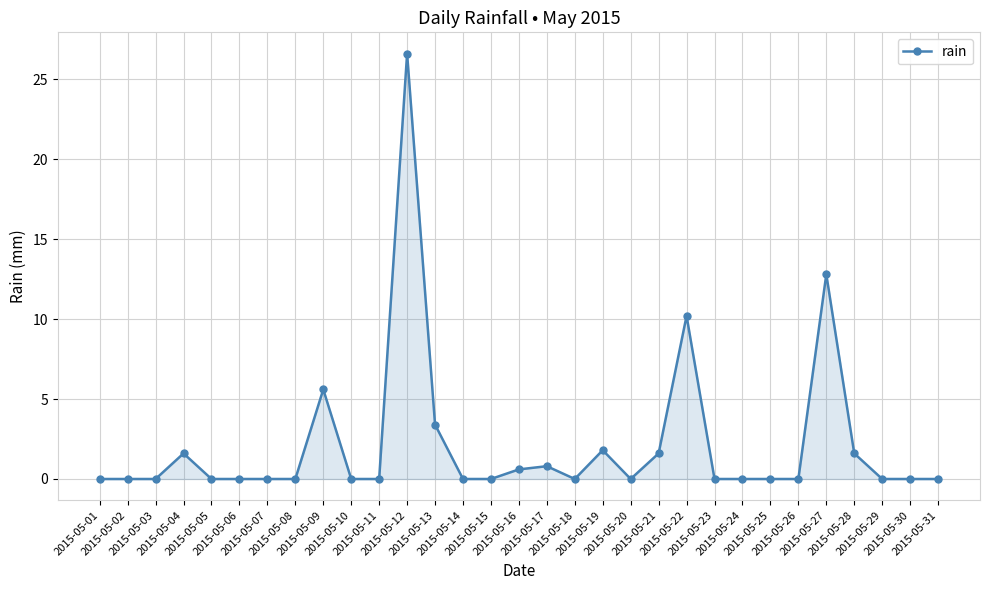

What is the maximum value shown in the chart?

26.6